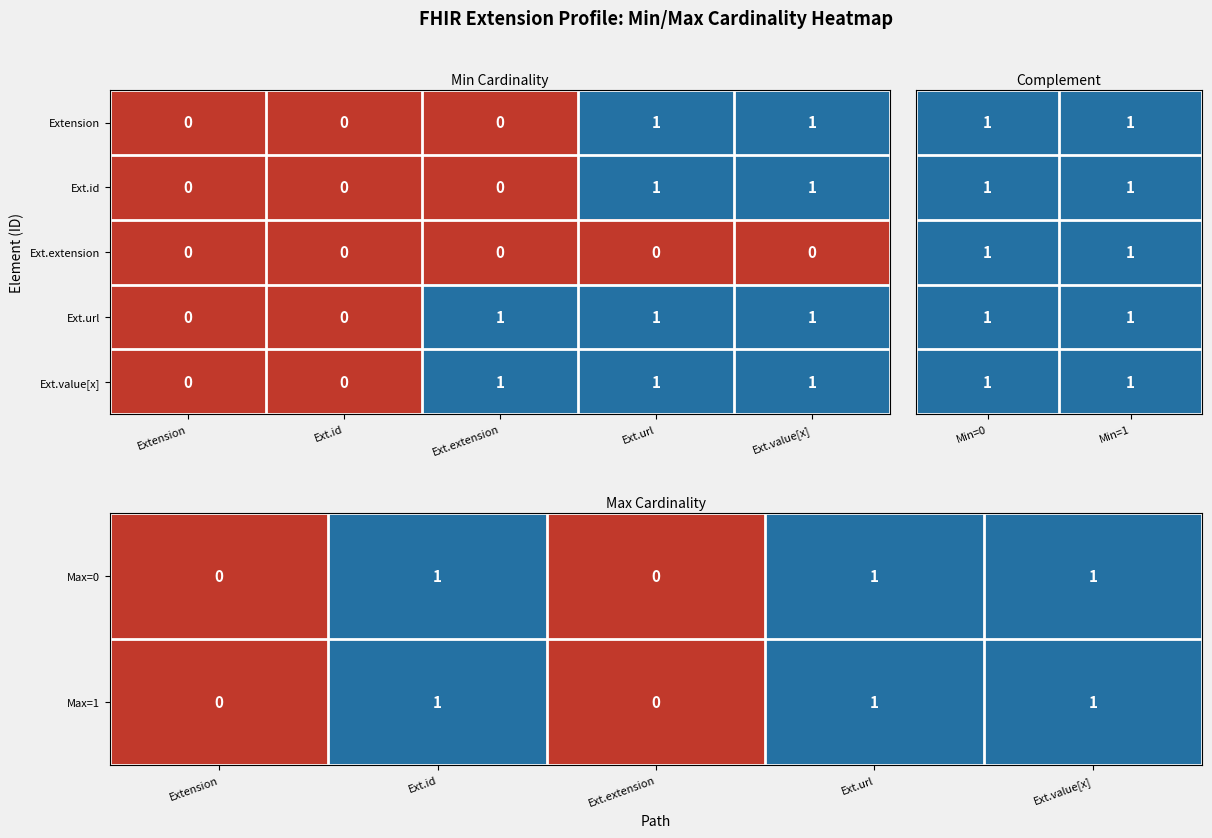

What is the sum of all Max=1 values?

3